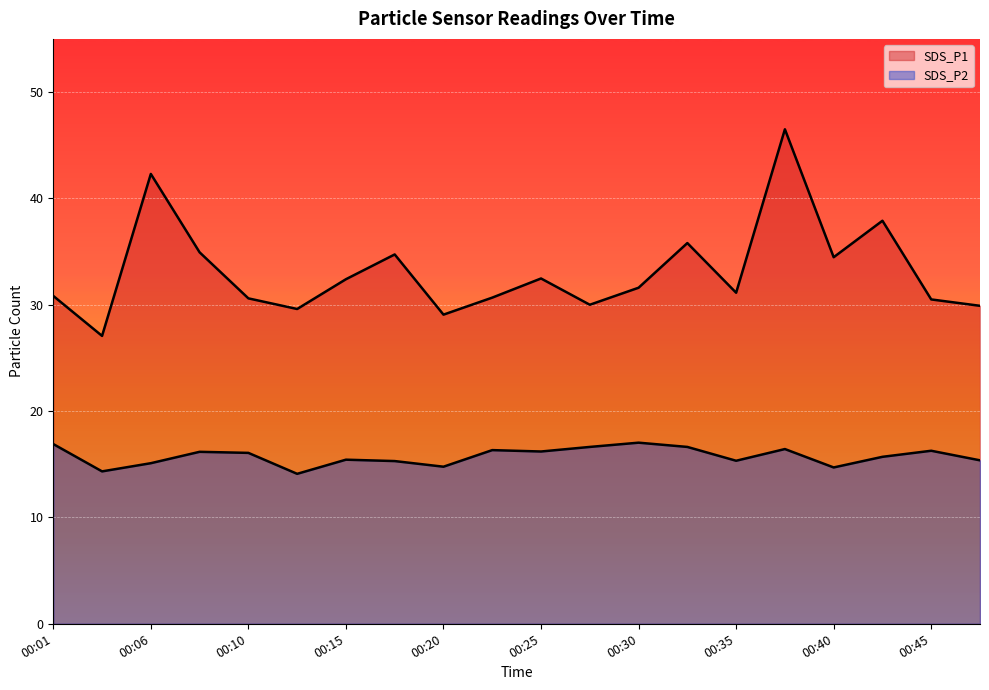

How many categories are shown in the chart?

20